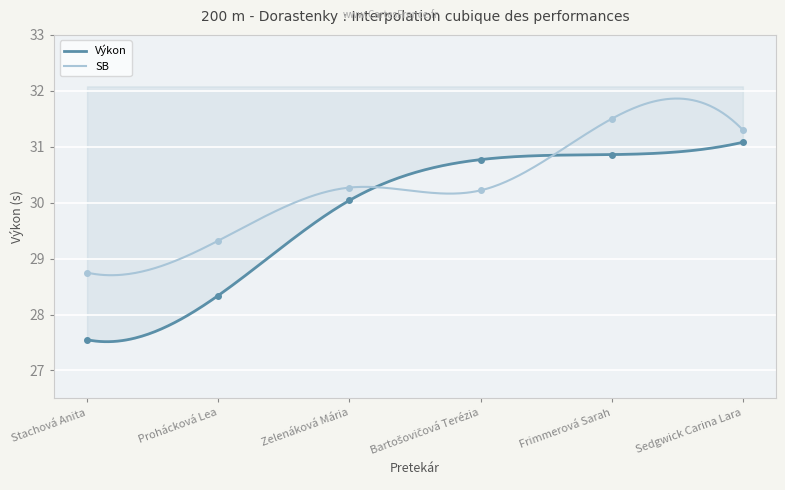

The value of Výkon at Sedgwick Carina Lara is 31.1. True or false?

True